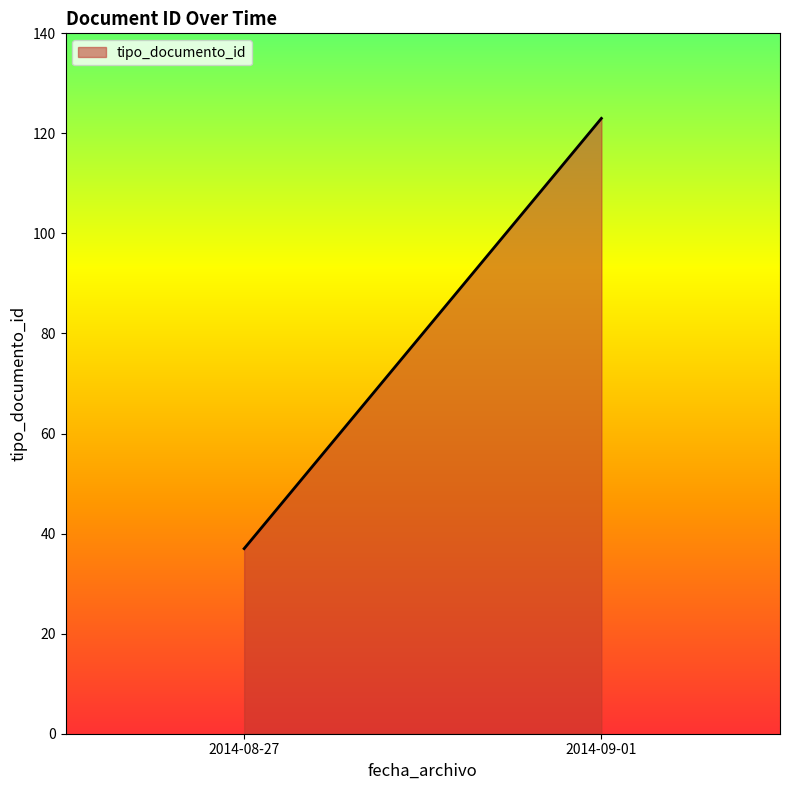

Which label corresponds to the smallest value in the chart?

2014-08-27